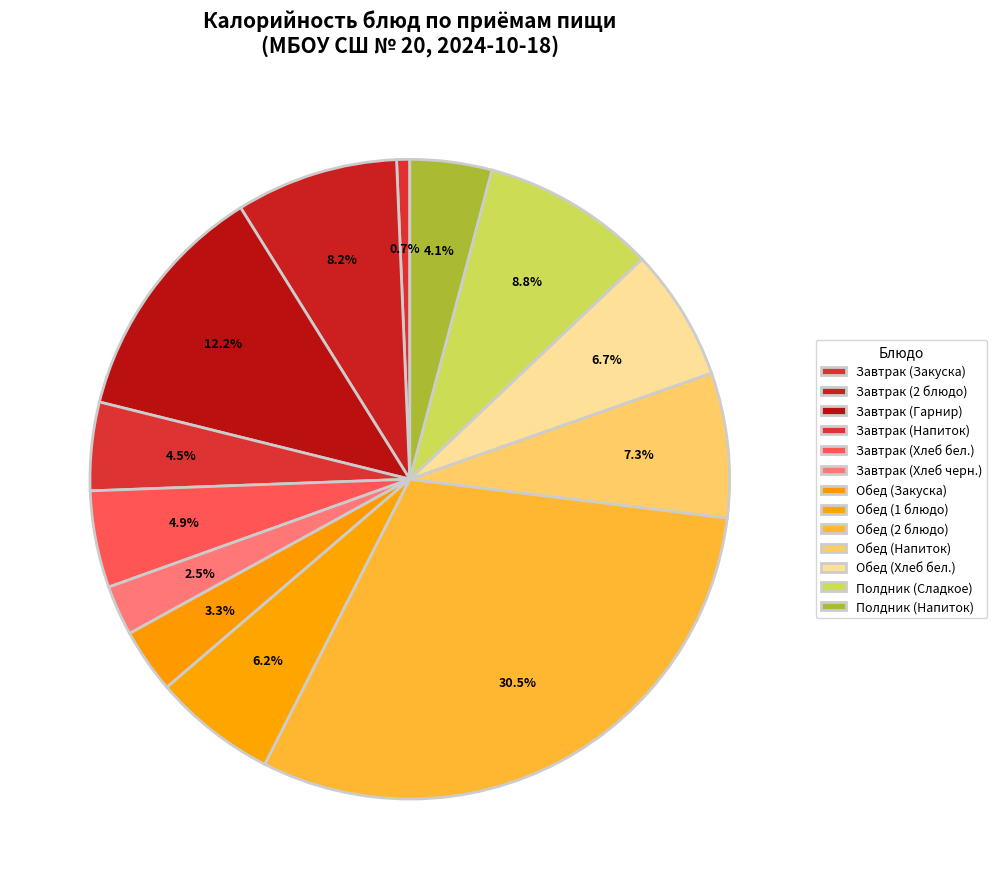

Count the number of slices in the pie.

13